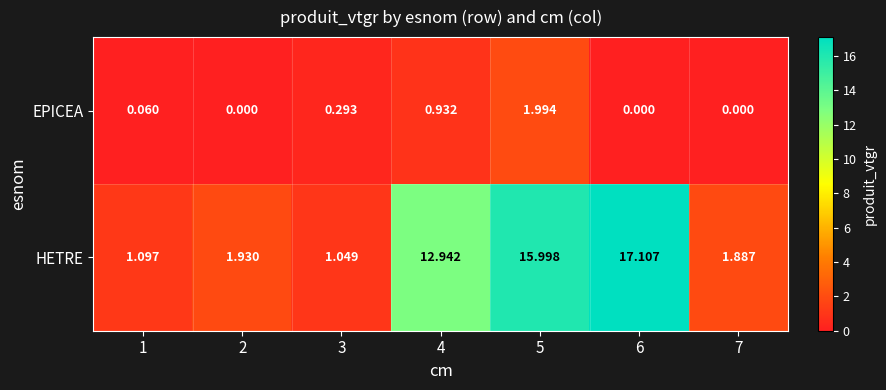

List the series in order of their peak value, highest first.

HETRE, EPICEA